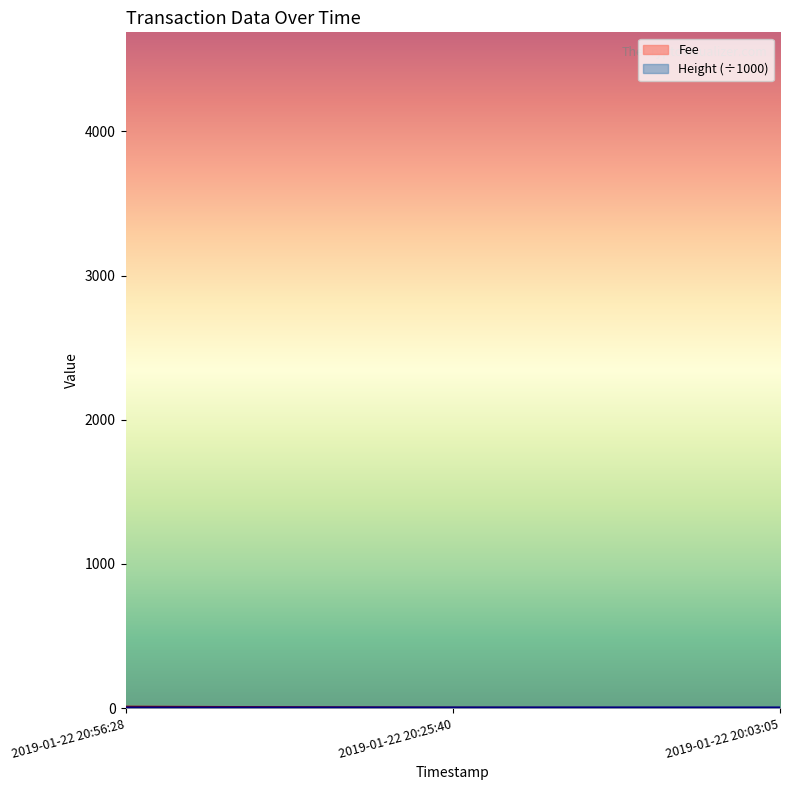

How many lines are shown in the chart?

2